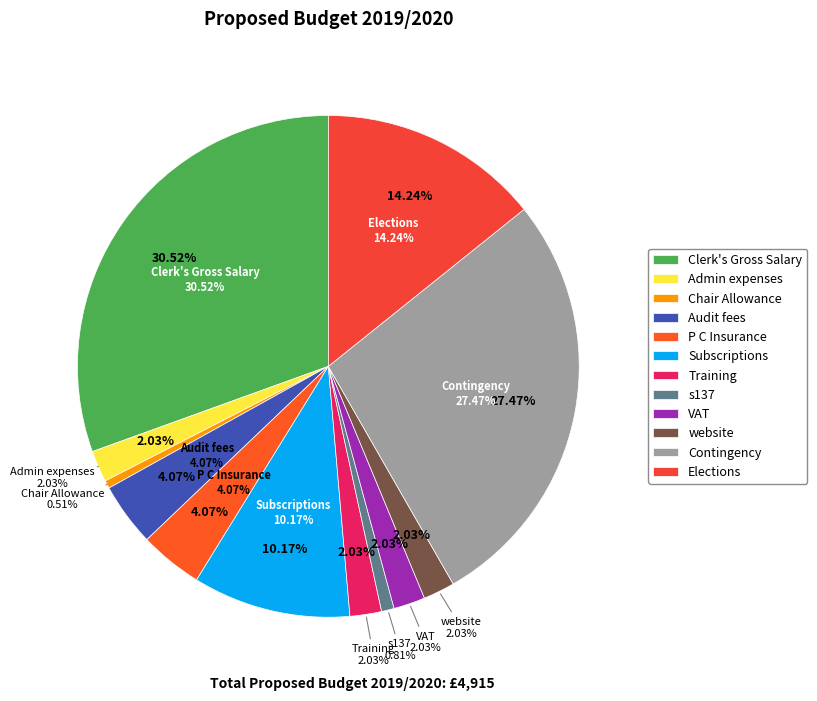

To the nearest percent, what percentage of the pie is website?

2%